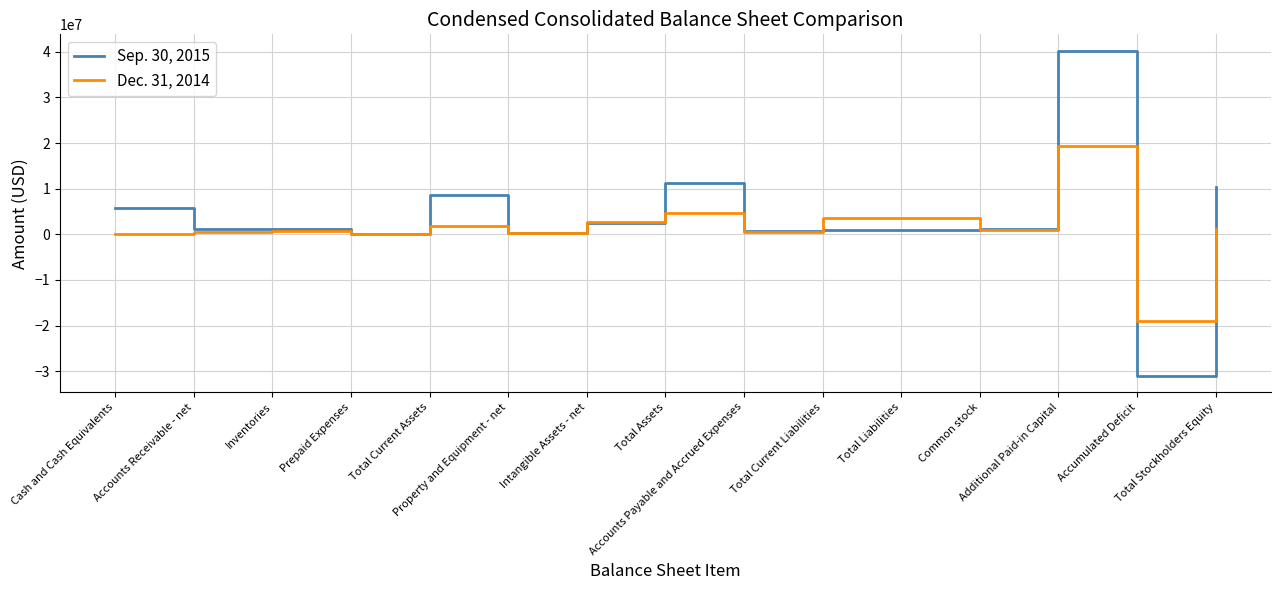

Which series has the largest range (max minus min)?

Sep. 30, 2015